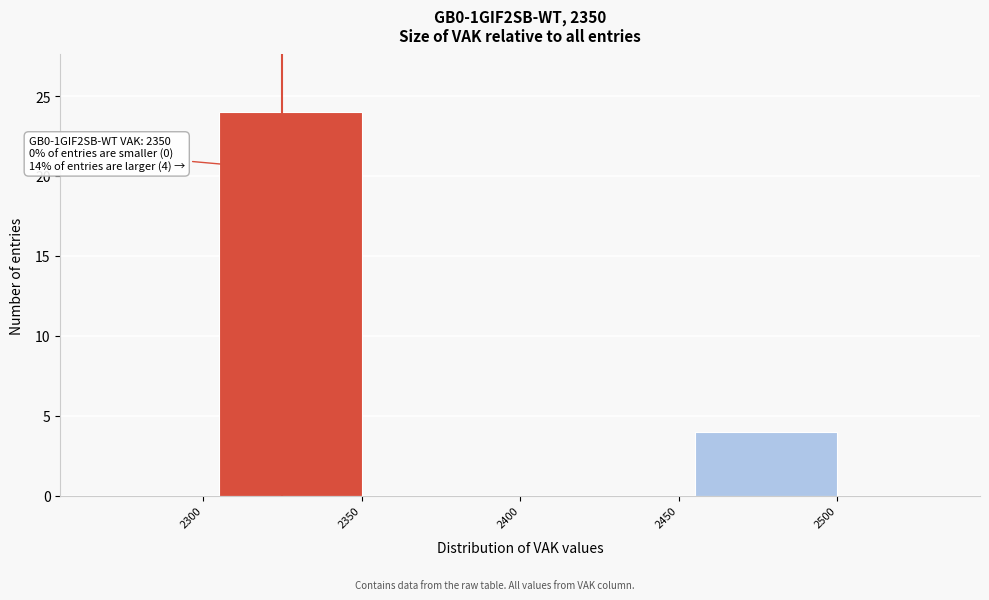

Reading left to right, transcribe all the data shown in this chart.

2300=0	2350=24	2400=0	2450=0	2500=4